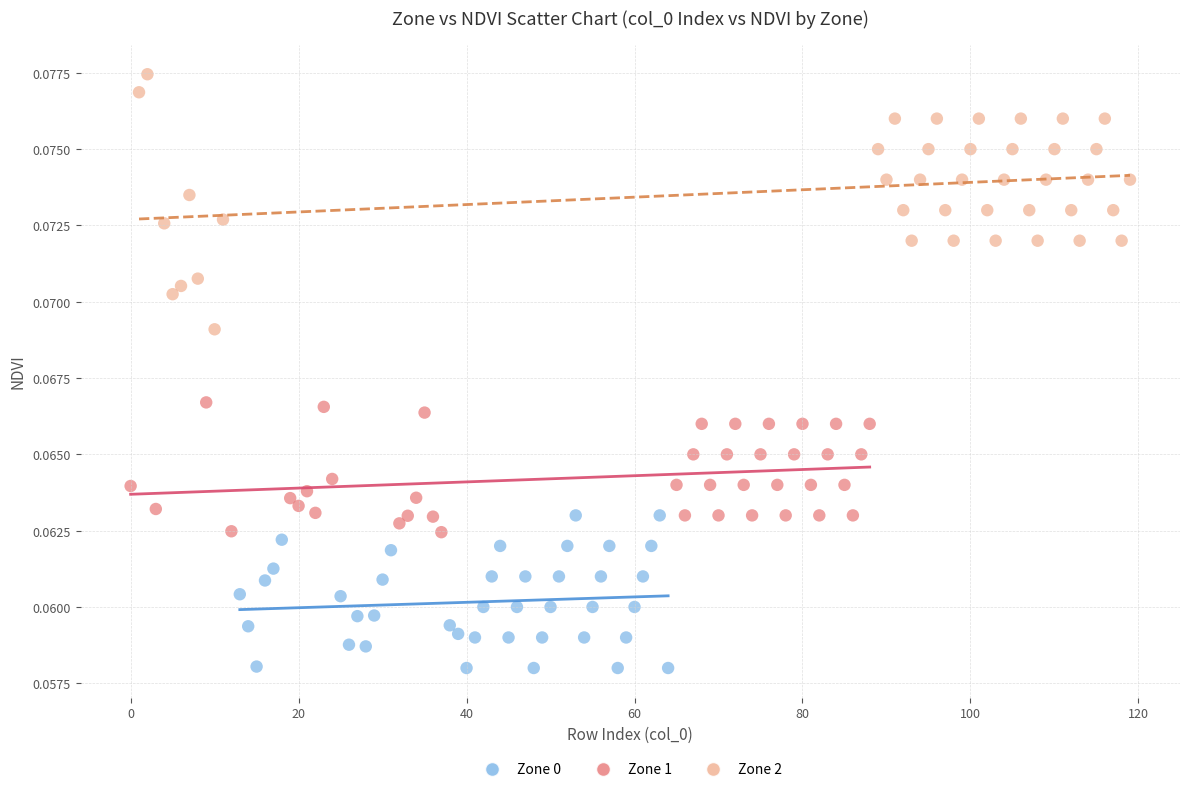

Which series has the largest Y range (max minus min)?

Zone 2